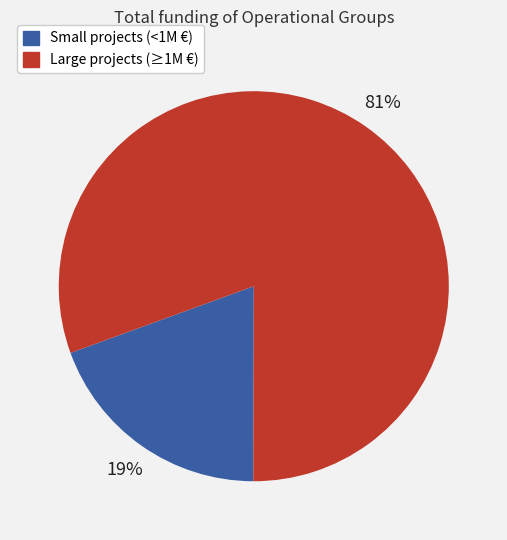

Does any single category account for the majority?

Yes